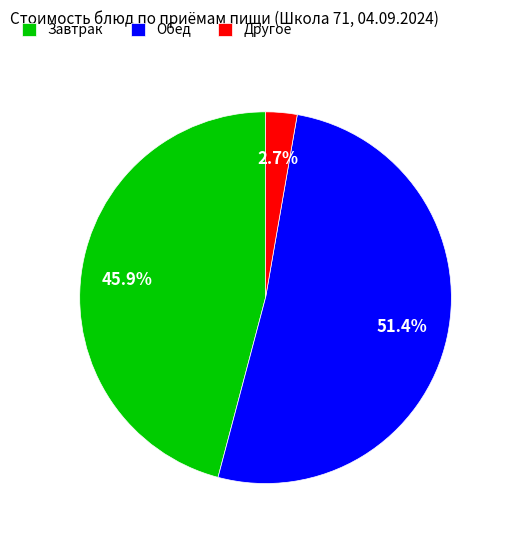

Is the sum of Другое and Завтрак greater than half?

No